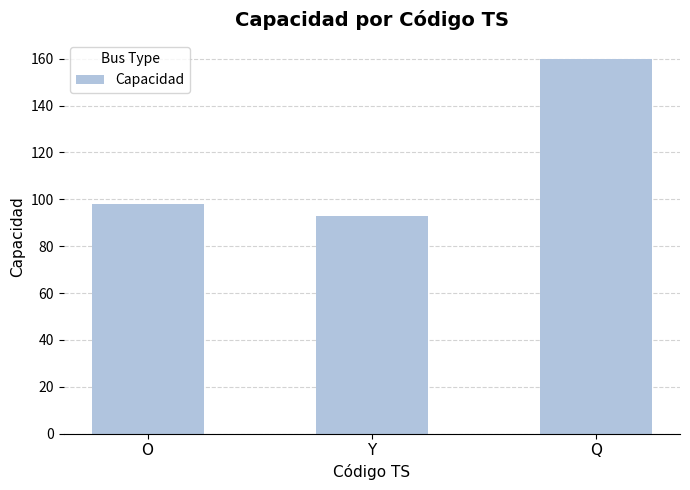

What position from the right is Q?

1